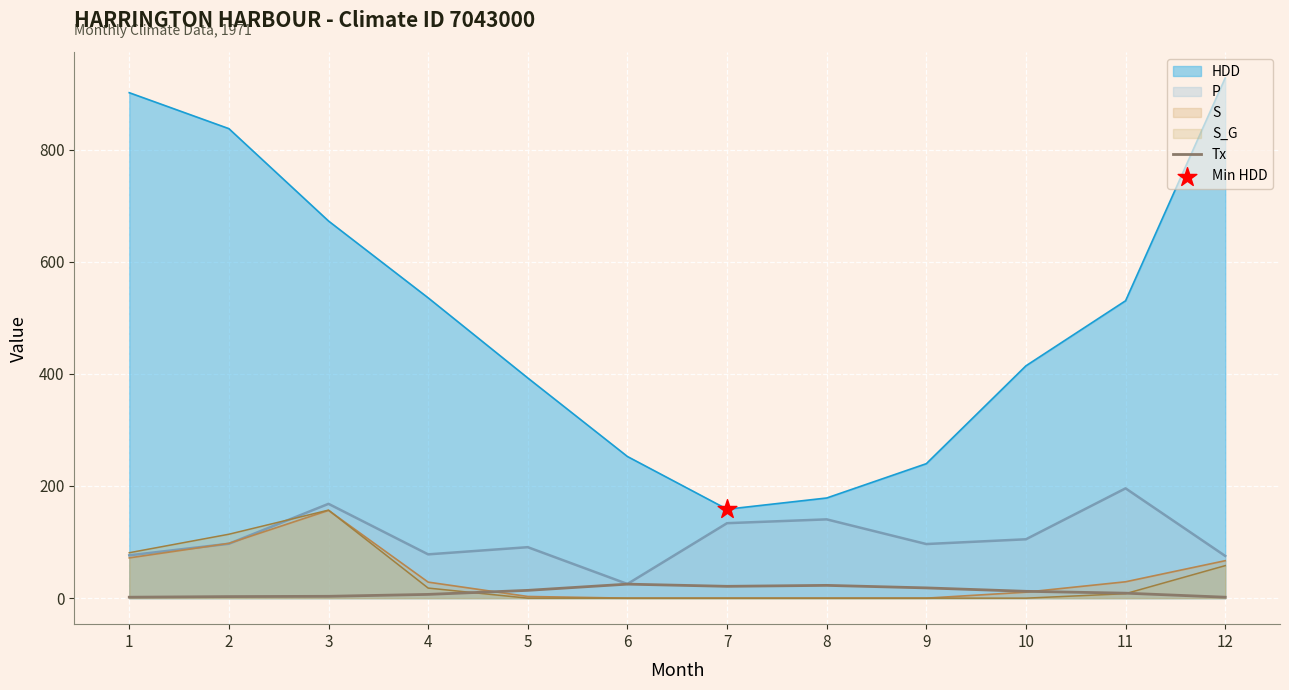

What is the spread (max minus min) of values at 8?

178.6